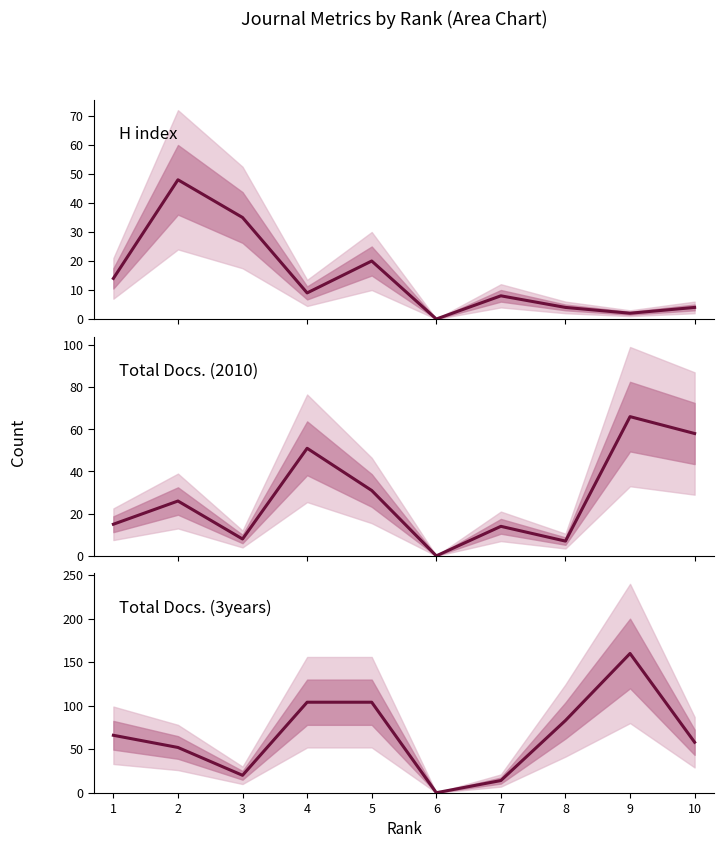

What is the average value of the Total Docs. (2010) series?

28